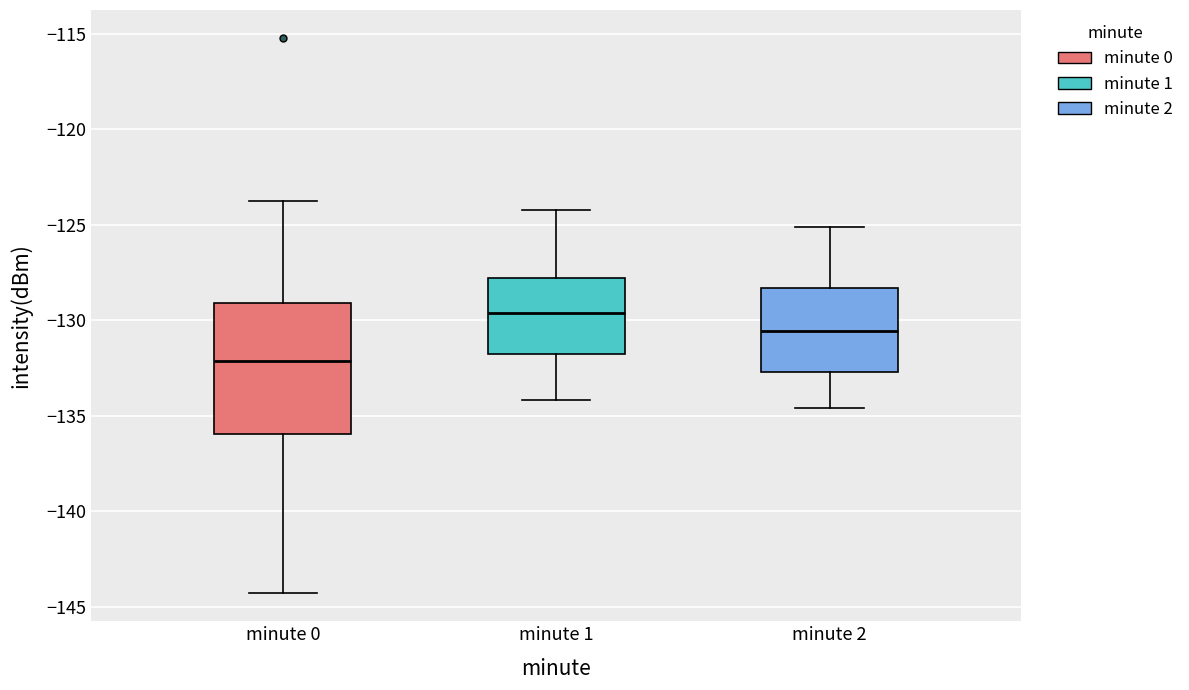

Reading left to right, transcribe this box plot: for each box, give where its median line is, the range the box spans, and where its two whiskers end, as read against the y-axis. The values are not printed on the chart, so give them approximately, as read against the axis.

minute 0: median -132.0, box -136.0 to -129.0, whiskers -144.5 to -124.0
minute 1: median -129.5, box -131.5 to -128.0, whiskers -134.0 to -124.0
minute 2: median -130.5, box -132.5 to -128.5, whiskers -134.5 to -125.0